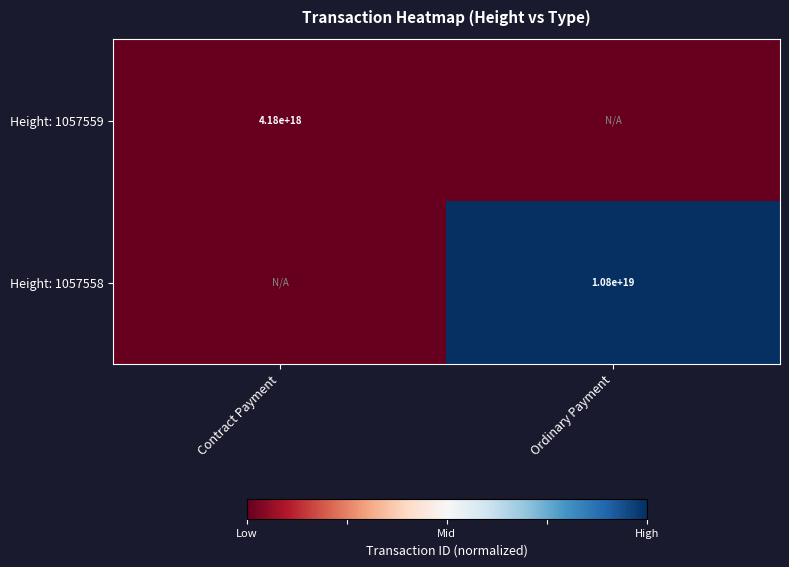

Is it true that Height: 1057559 equals 4180000000000000000 at Contract Payment?

True